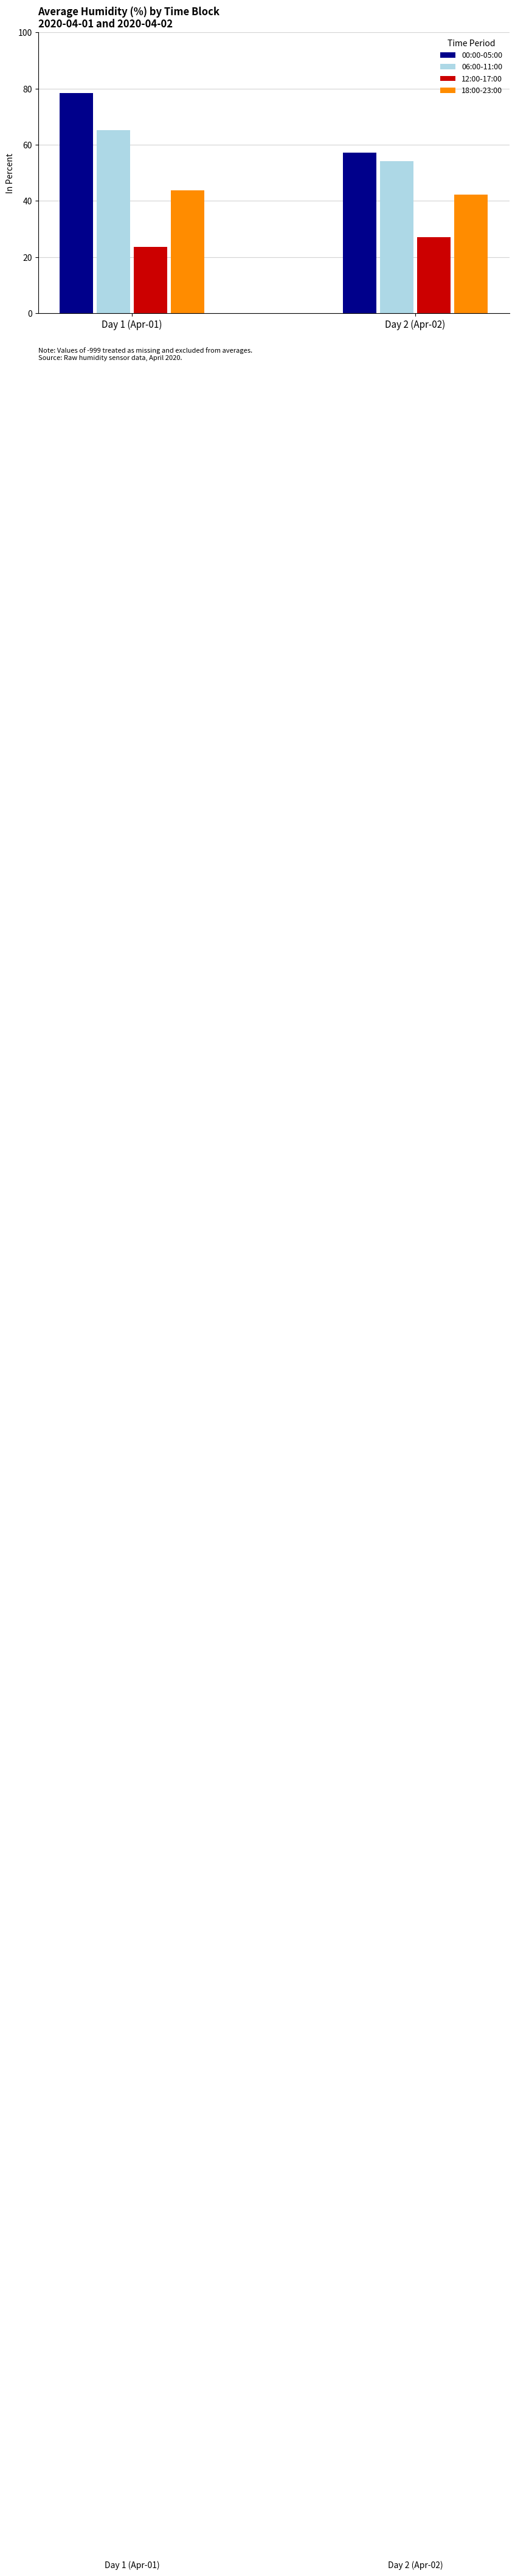

Which series changed the most between 2020-04-01 and 2020-04-03?

00:00